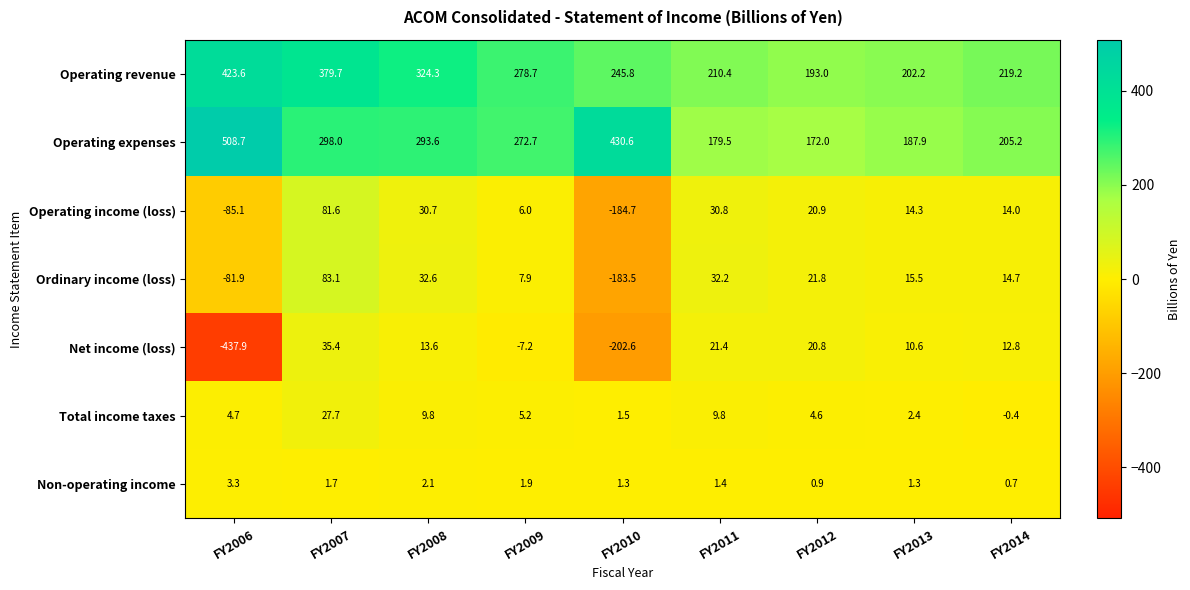

At which label is Operating expenses closest to 340?

FY2007